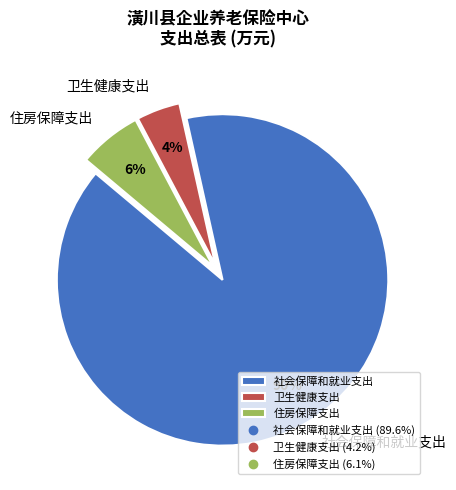

How many slices are in this pie chart?

3